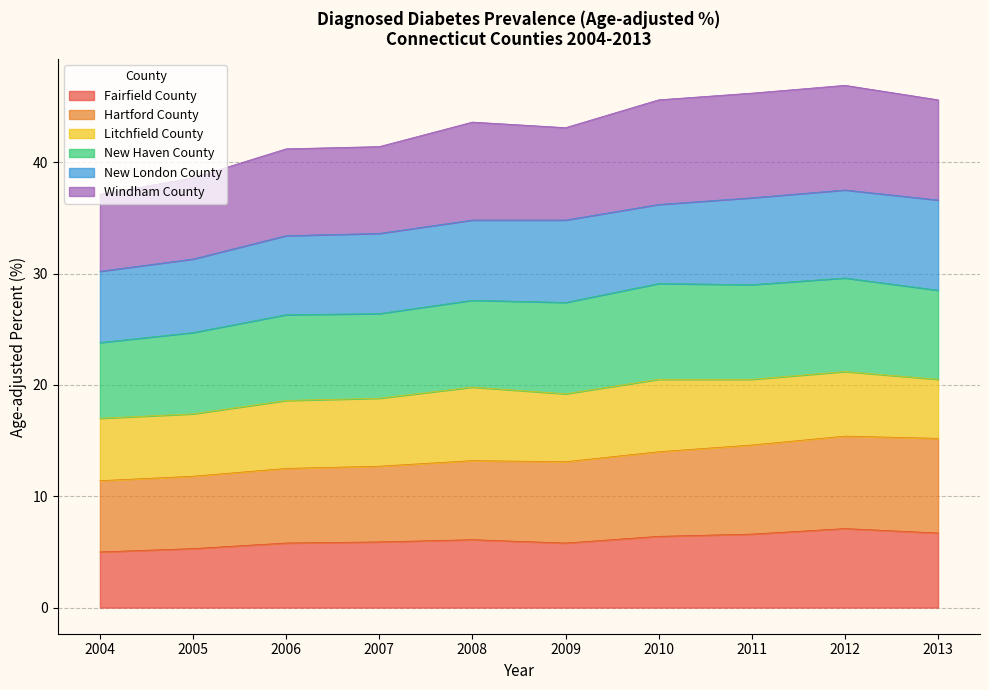

How many lines are shown in the chart?

6